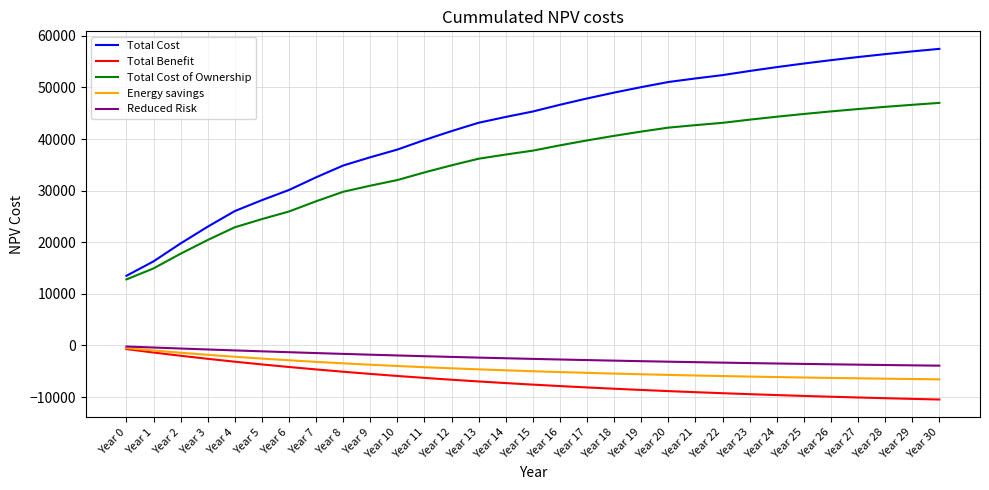

True or false: Total Benefit and Total Cost cross at least once.

False